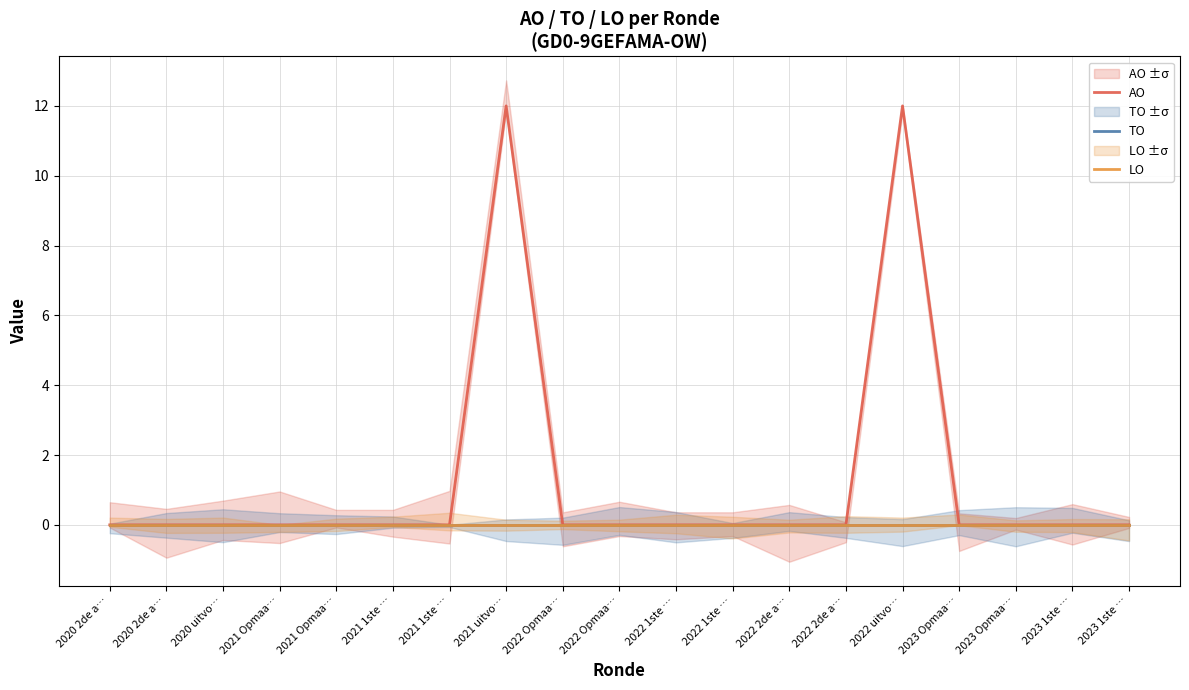

Which series changed the most between 2021 Opmaa… and 2023 1ste …?

AO